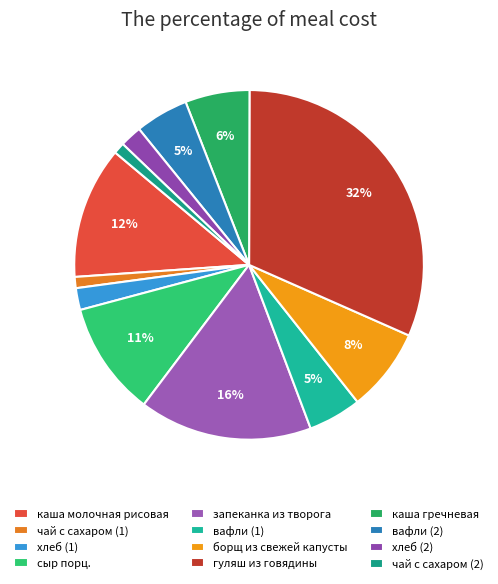

To the nearest percent, what percentage of the pie is гуляш из говядины?

32%